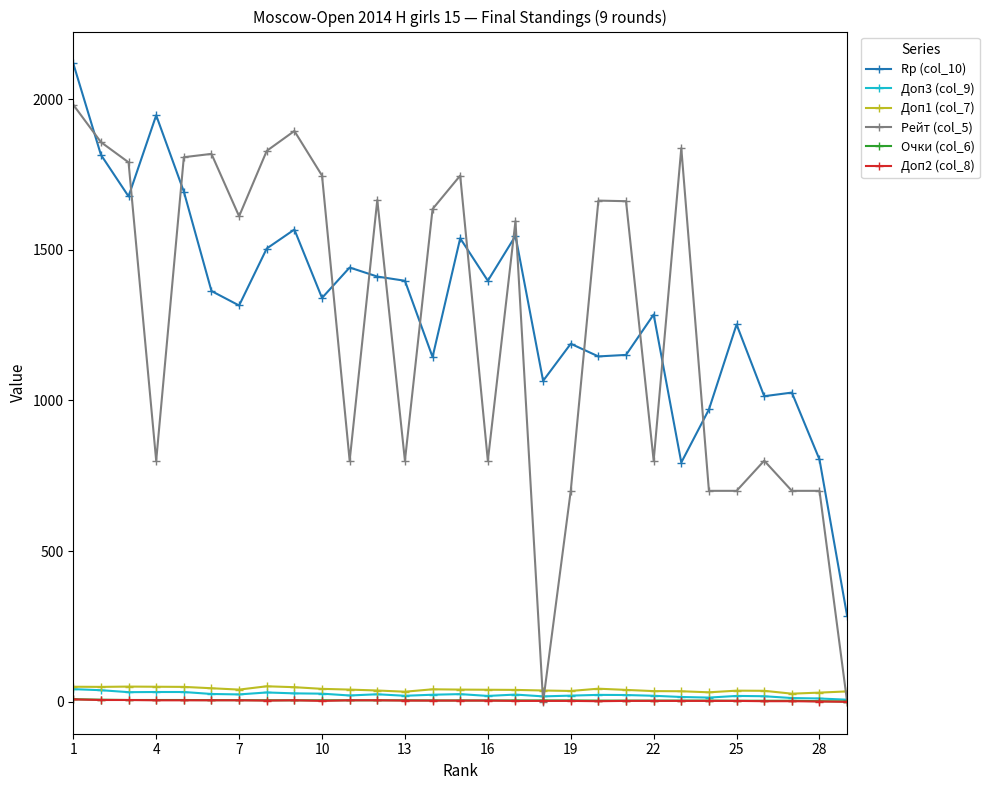

How many data points in Доп3 (col_9) are less than 23?

14